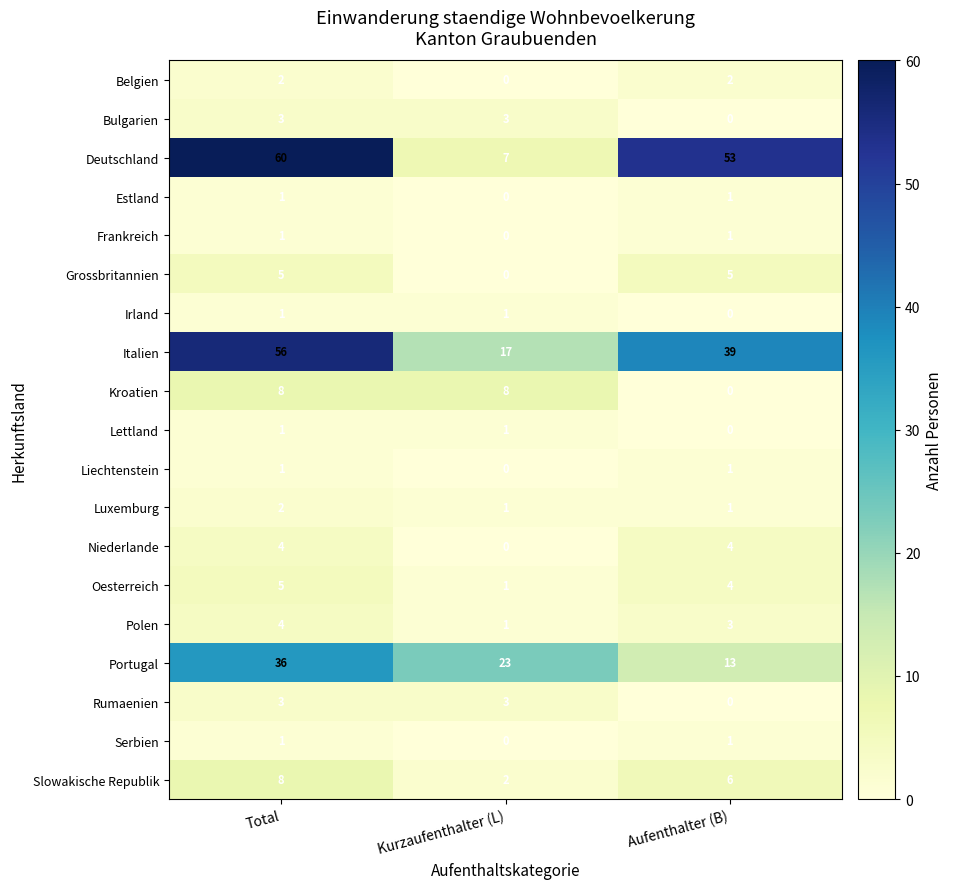

How many categories are shown in the chart?

3